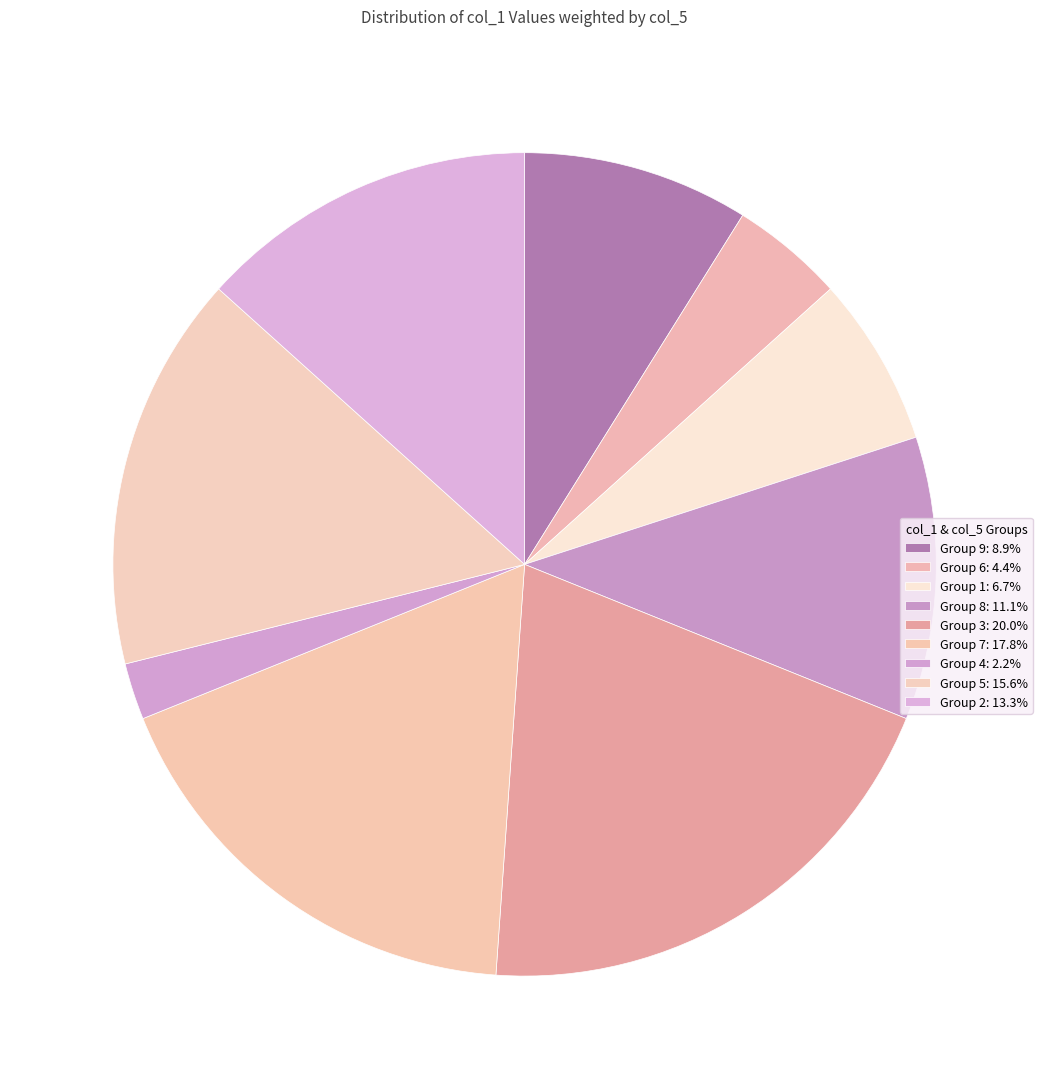

How many slices are in this pie chart?

9